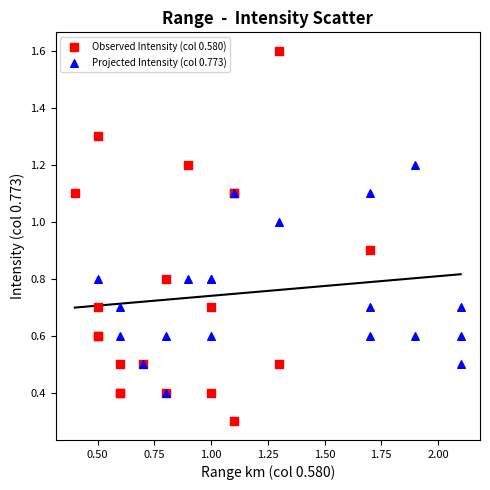

Which series has the largest Y range (max minus min)?

Observed Intensity (col 0.580)